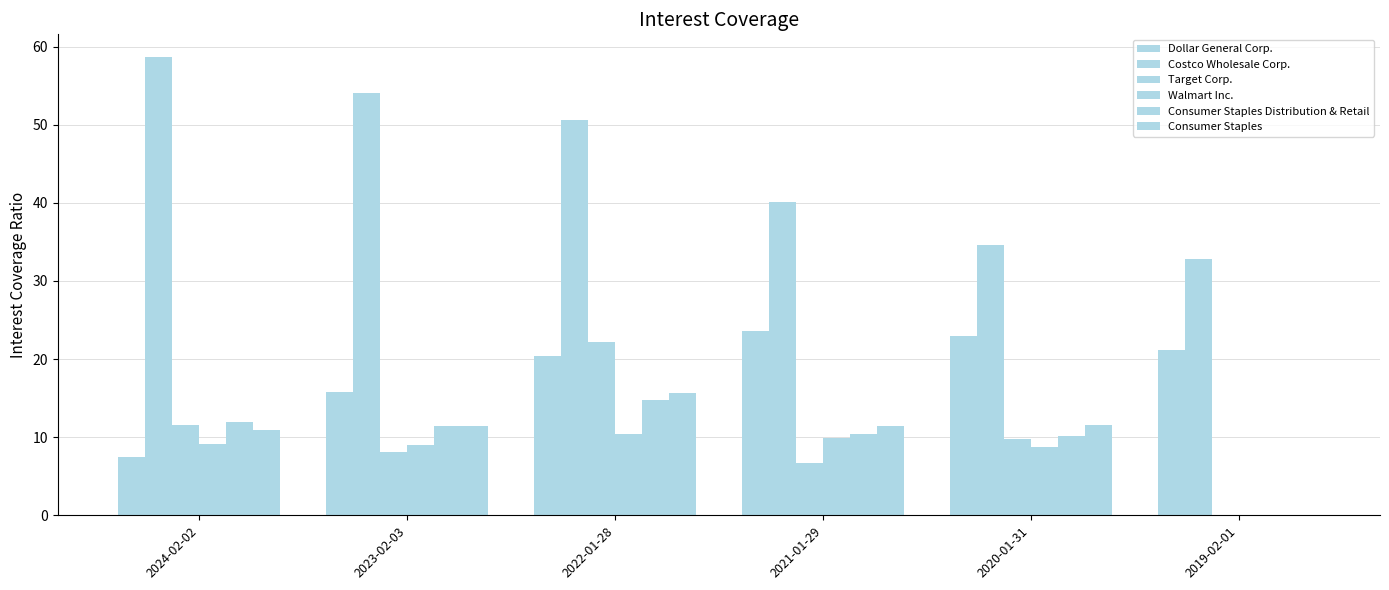

Reading left to right, what are all the values shown in this chart?

Dollar General Corp.: 2024-02-02=7.5	2023-02-03=15.8	2022-01-28=20.4	2021-01-29=23.6	2020-01-31=22.9	2019-02-01=21.2
Costco Wholesale Corp.: 2024-02-02=58.6	2023-02-03=54.0	2022-01-28=50.6	2021-01-29=40.1	2020-01-31=34.5	2019-02-01=32.8
Target Corp.: 2024-02-02=11.6	2023-02-03=8.2	2022-01-28=22.2	2021-01-29=6.7	2020-01-31=9.8	2019-02-01=0.0
Walmart Inc.: 2024-02-02=9.1	2023-02-03=9.0	2022-01-28=10.4	2021-01-29=9.9	2020-01-31=8.7	2019-02-01=0.0
Consumer Staples Distribution & Retail: 2024-02-02=12.0	2023-02-03=11.5	2022-01-28=14.8	2021-01-29=10.5	2020-01-31=10.2	2019-02-01=0.0
Consumer Staples: 2024-02-02=10.9	2023-02-03=11.4	2022-01-28=15.7	2021-01-29=11.5	2020-01-31=11.6	2019-02-01=0.0